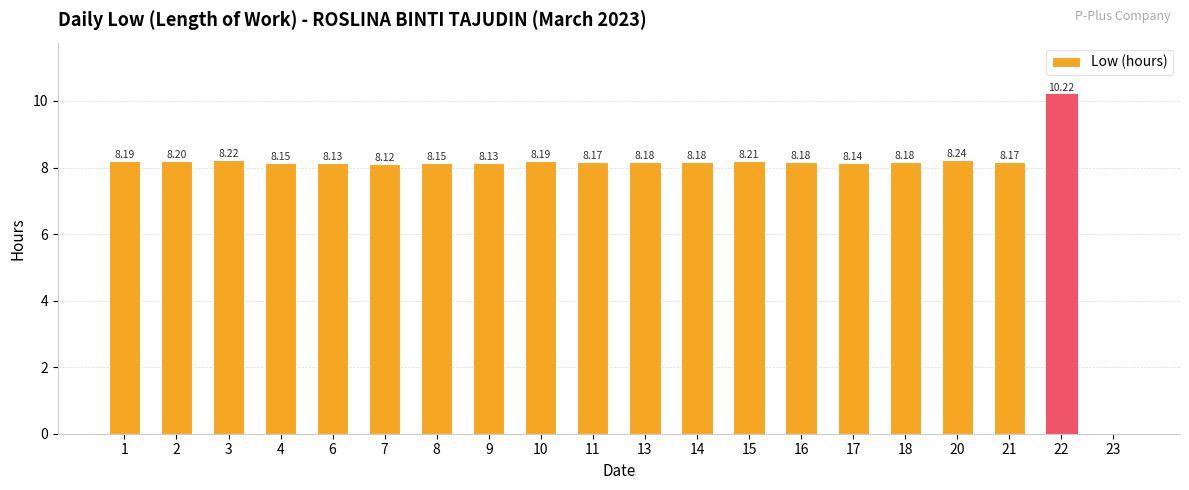

Reading right to left, what are all the values shown in this chart?

23=0.0	22=10.2	21=8.2	20=8.2	18=8.2	17=8.1	16=8.2	15=8.2	14=8.2	13=8.2	11=8.2	10=8.2	9=8.1	8=8.2	7=8.1	6=8.1	4=8.2	3=8.2	2=8.2	1=8.2